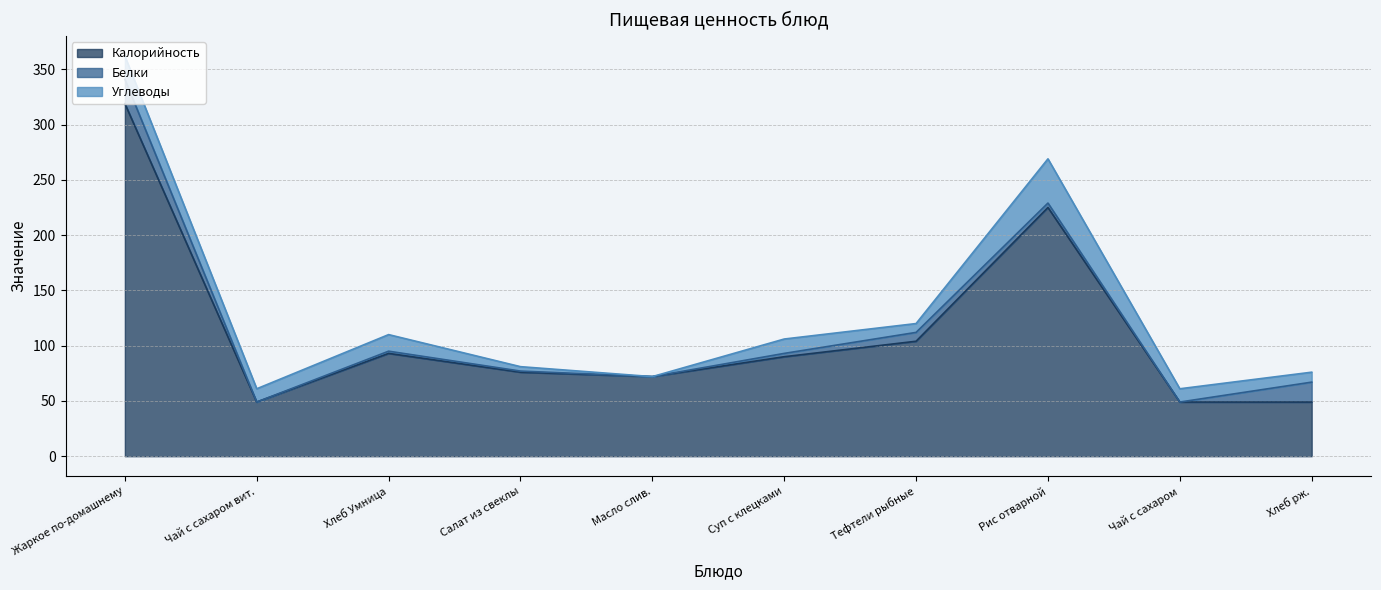

How many data points in Калорийность are above 90?

4